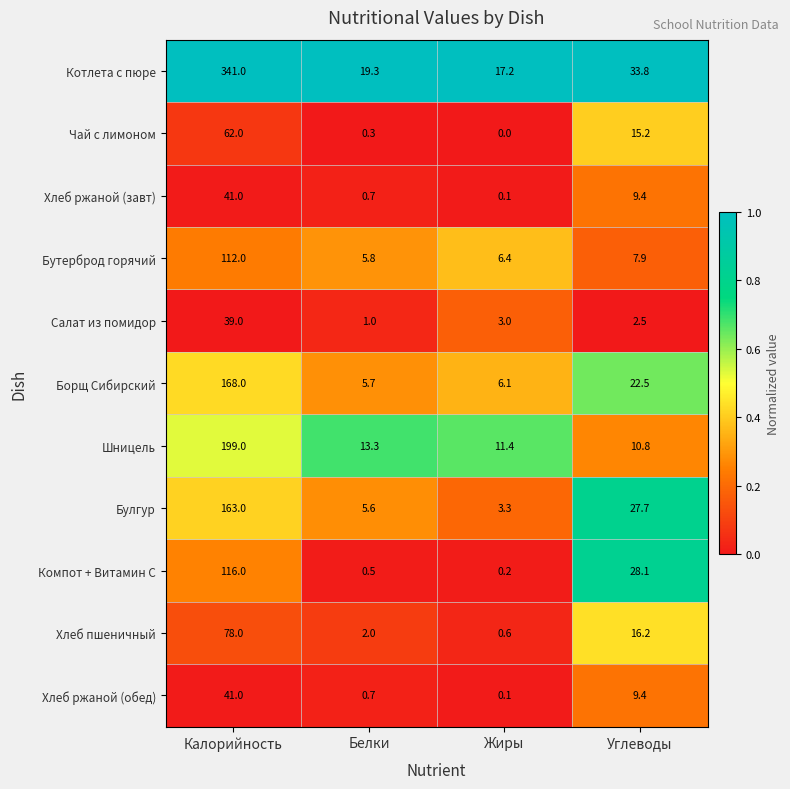

Which series has the largest range (max minus min)?

Котлета с пюре